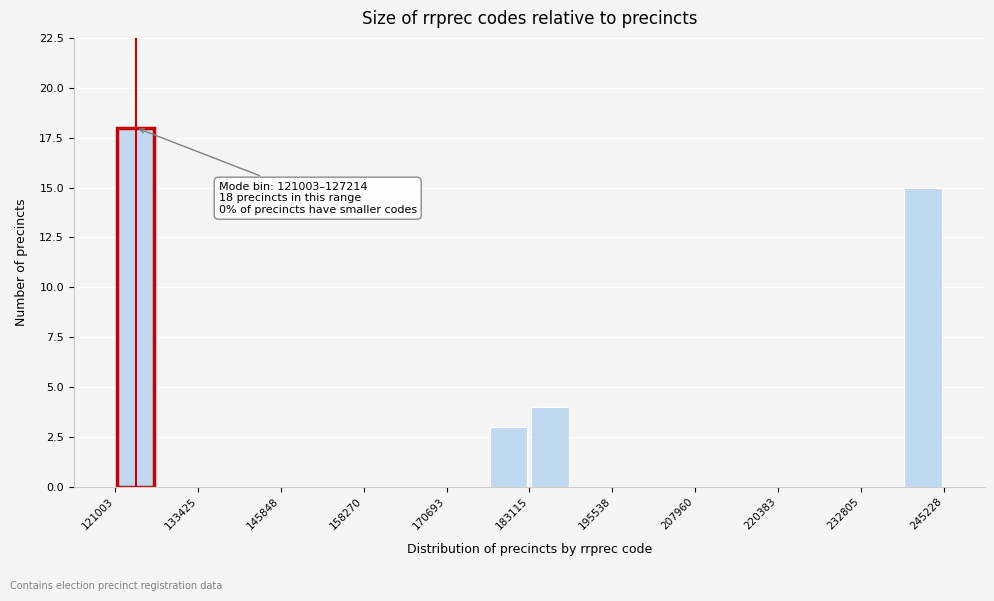

Around what value on the x-axis is the tallest bar? Give the approximate position of its centre, as read against the axis.

124000